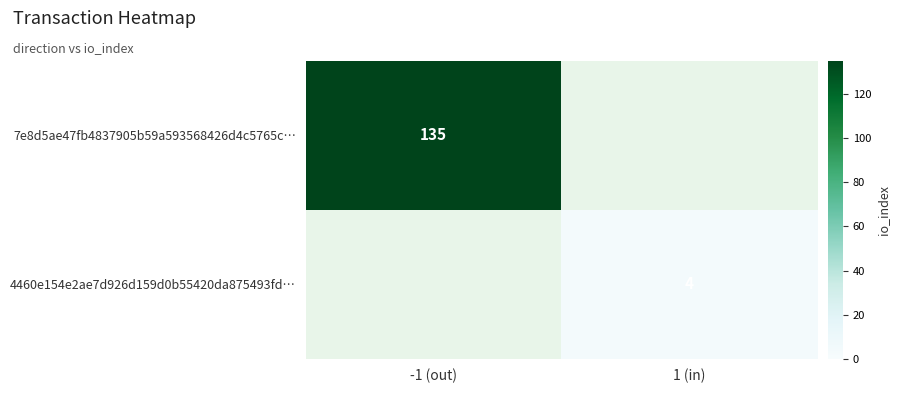

What is the difference between the 4460e154e2ae7d926d159d0b55420da875493fd… values at -1 (out) and 1 (in)?

4